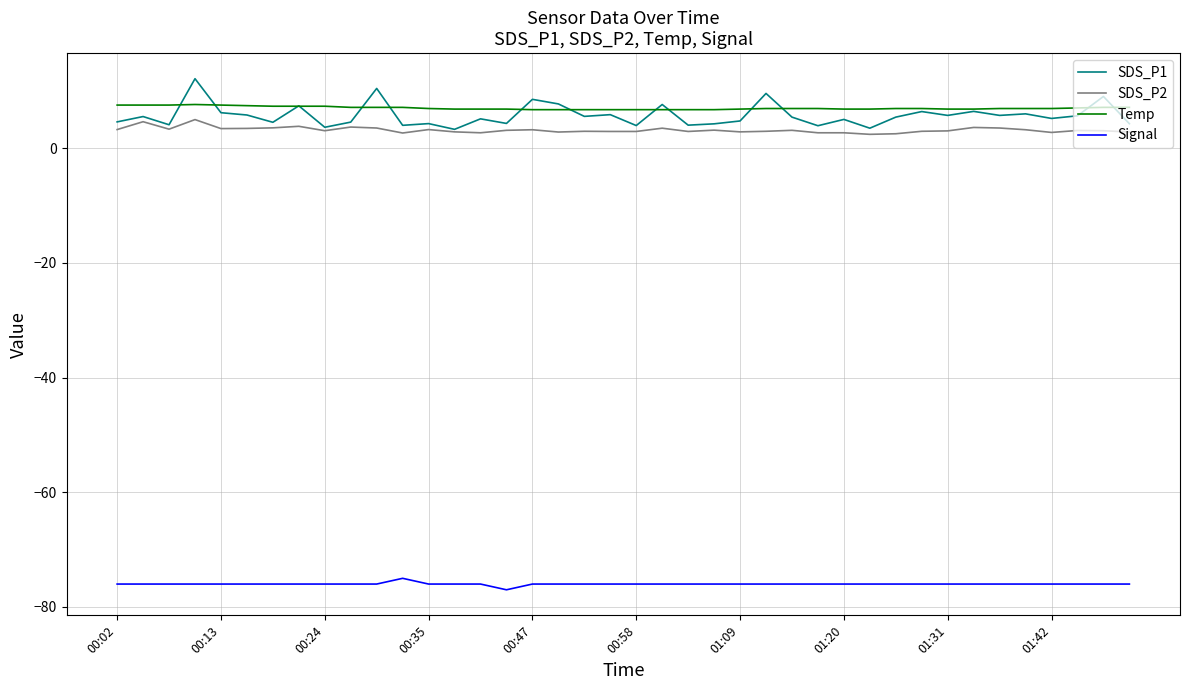

List the series in order of their peak value, lowest first.

Signal, SDS_P2, Temp, SDS_P1